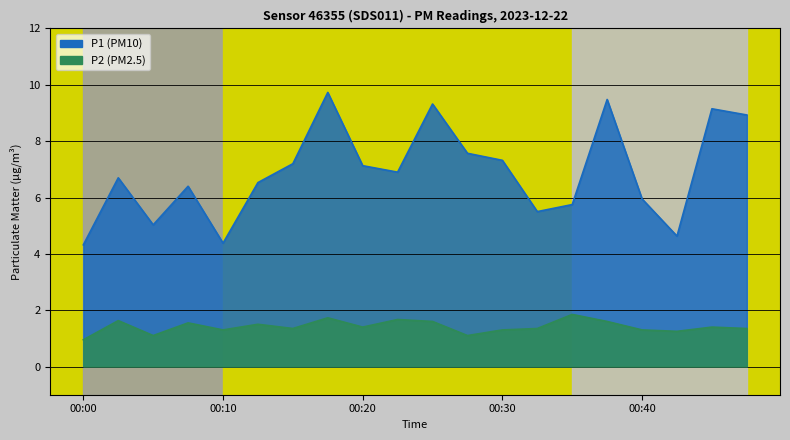

The P1 series shows 9.5 at 00:38. True or false?

True